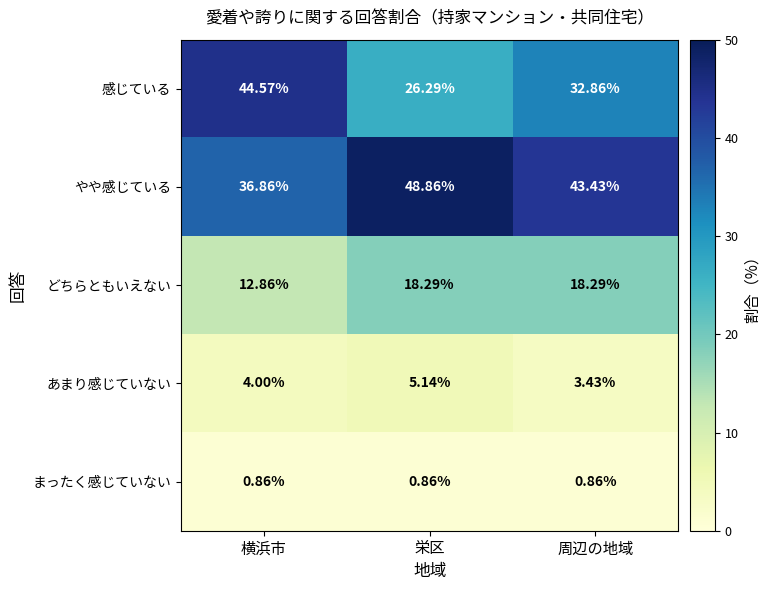

Which category has the lowest value in the どちらともいえない series?

横浜市